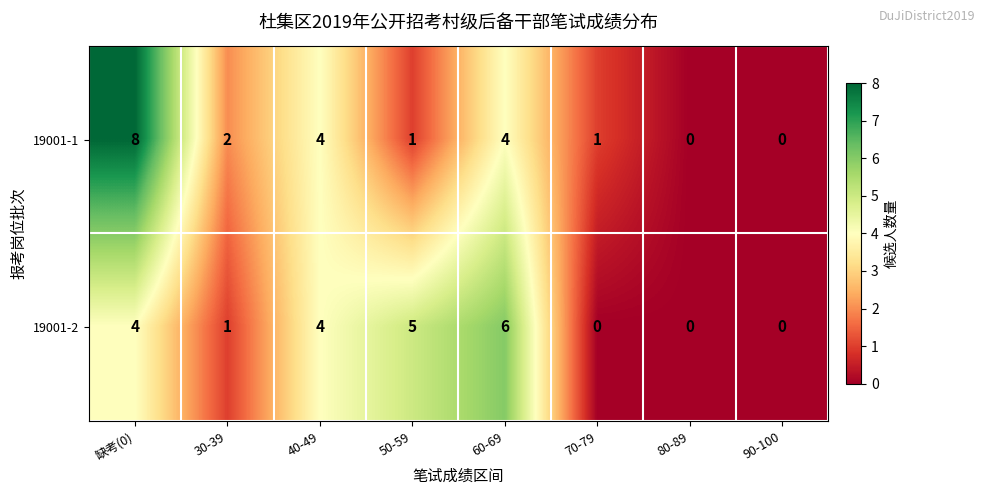

Count the 19001-2 values in the range 0 to 5.

7